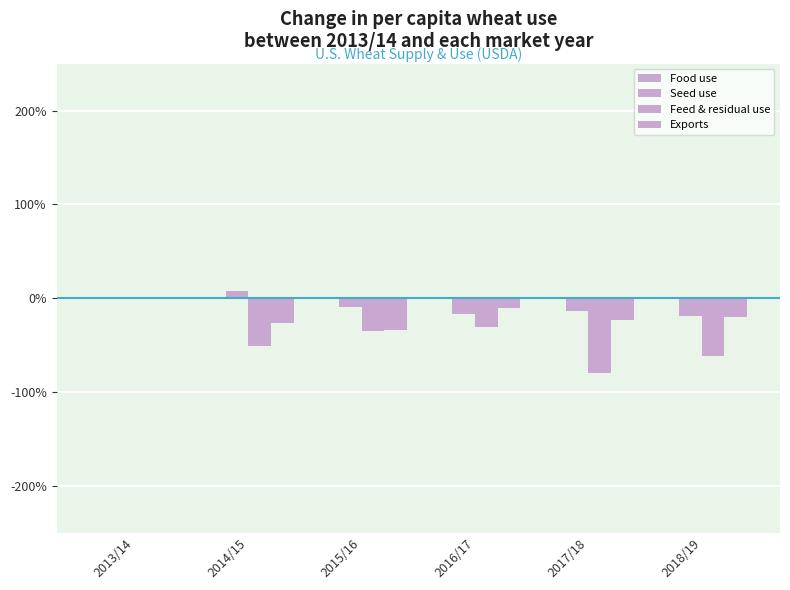

How many groups of bars are there?

6